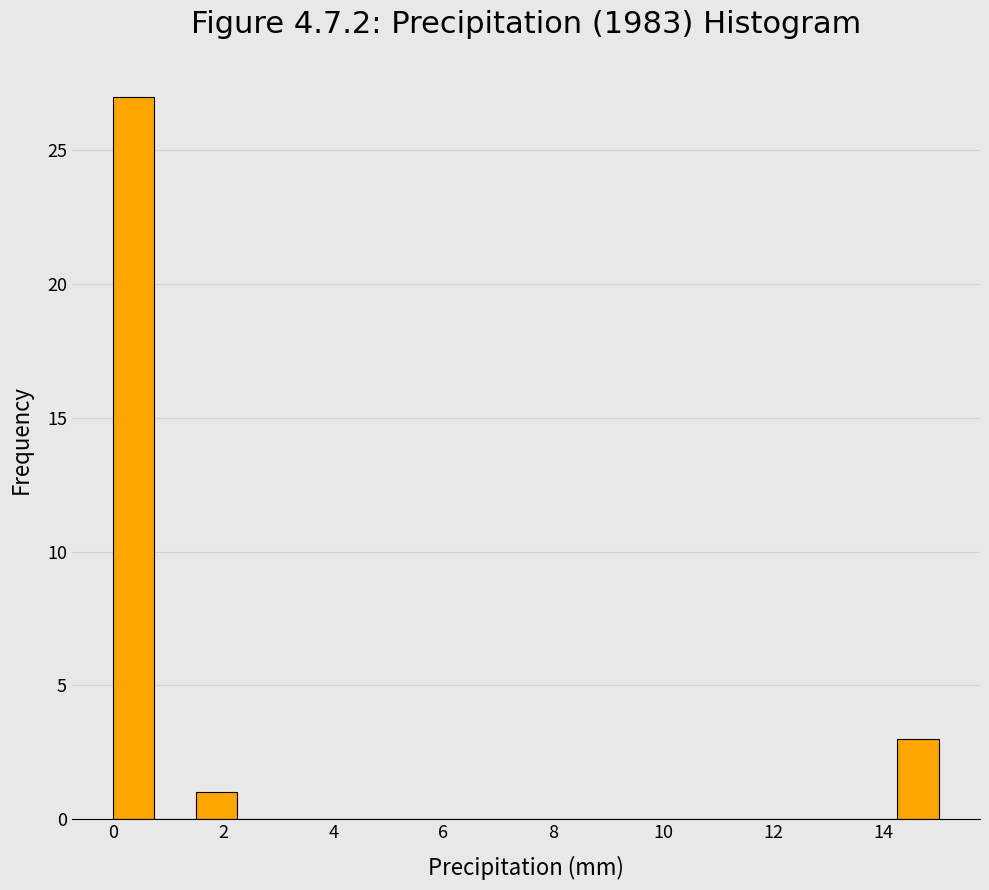

Around what value on the x-axis is the tallest bar? Give the approximate position of its centre, as read against the axis.

0.4